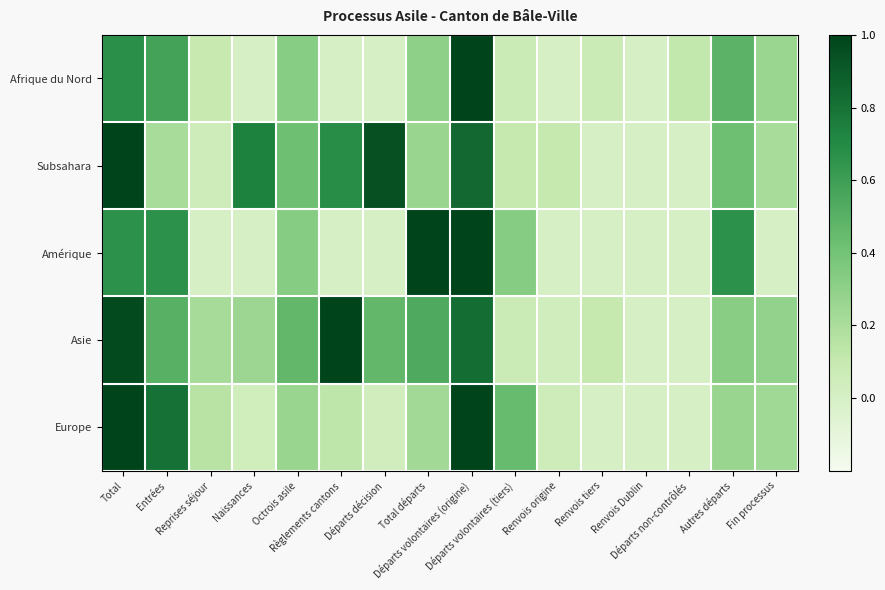

Which series has the widest spread of values?

Afrique du Nord